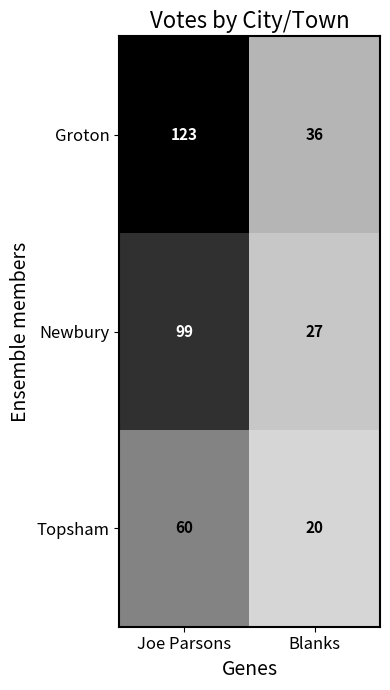

Between Joe Parsons and Blanks, which series saw the biggest shift?

Groton